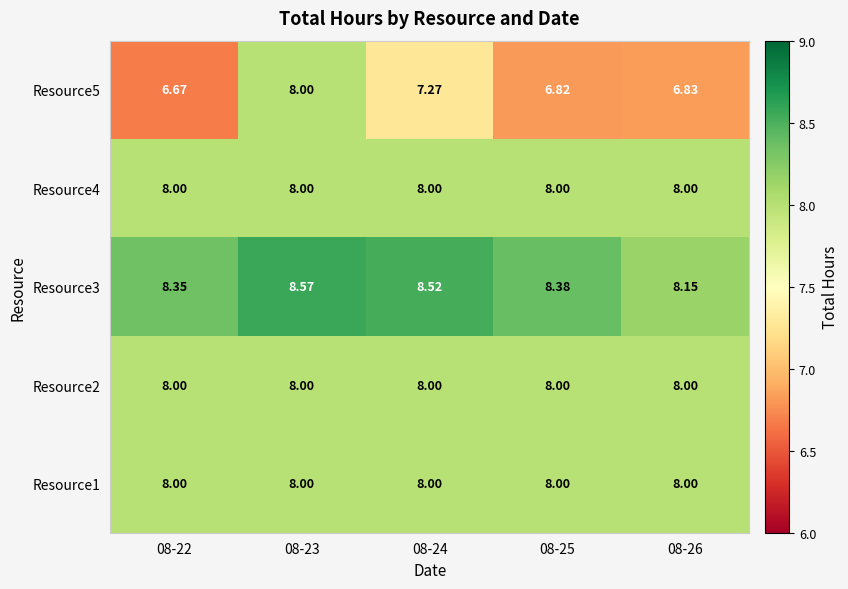

Rank the series at 08-26 from highest to lowest value.

Resource3, Resource1, Resource2, Resource4, Resource5